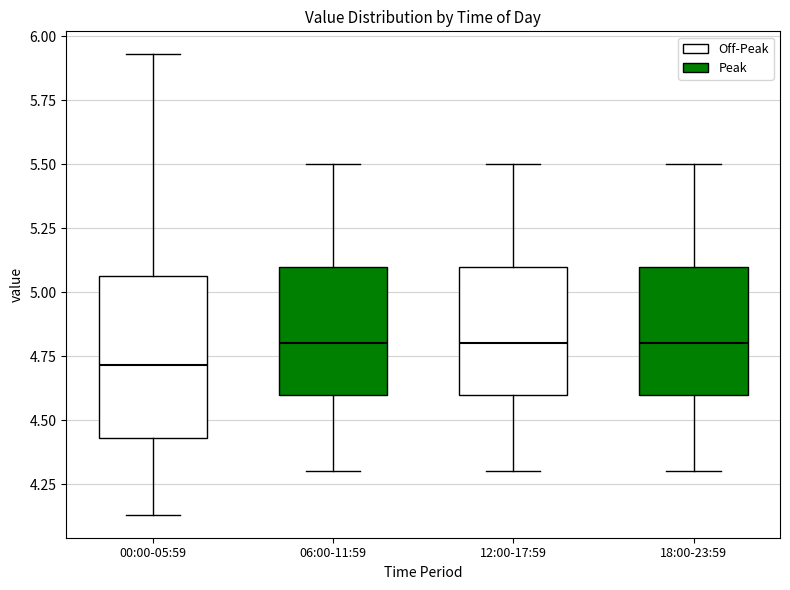

Reading left to right, transcribe this box plot: for each box, give where its median line is, the range the box spans, and where its two whiskers end, as read against the y-axis. The values are not printed on the chart, so give them approximately, as read against the axis.

00:00-05:59: median 4.70, box 4.45 to 5.05, whiskers 4.15 to 5.95
06:00-11:59: median 4.80, box 4.60 to 5.10, whiskers 4.30 to 5.50
12:00-17:59: median 4.80, box 4.60 to 5.10, whiskers 4.30 to 5.50
18:00-23:59: median 4.80, box 4.60 to 5.10, whiskers 4.30 to 5.50